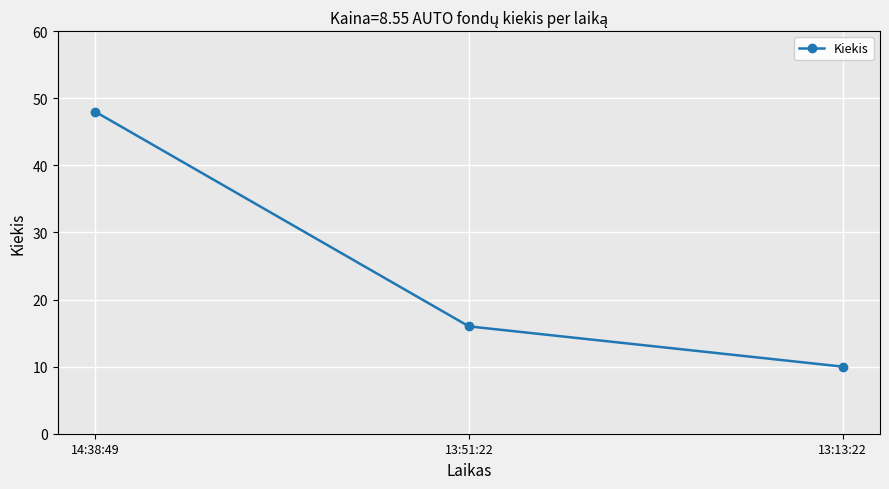

How many categories are shown in the chart?

3